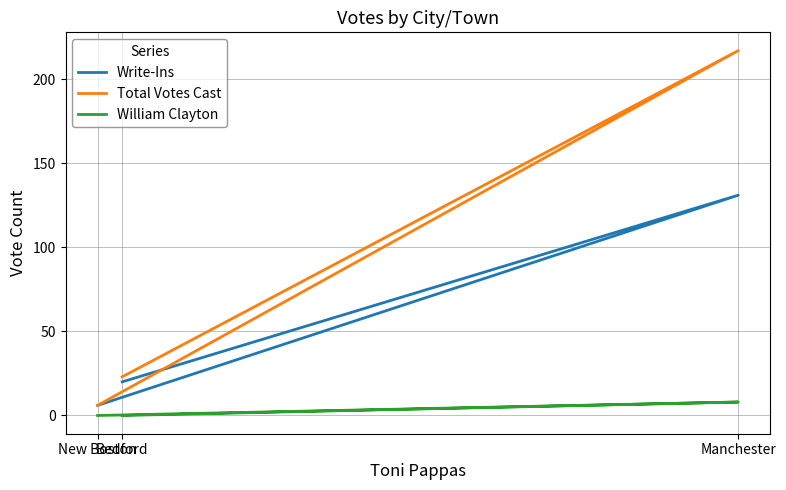

How many lines are shown in the chart?

3